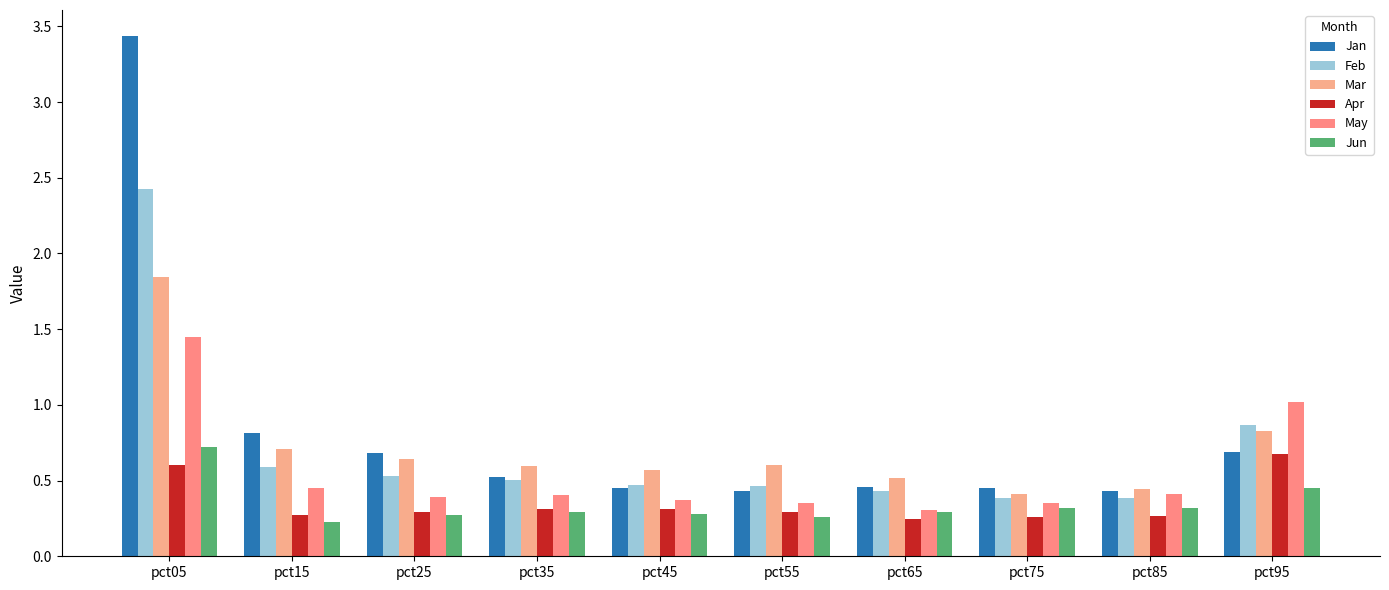

How many bars are there in total?

60